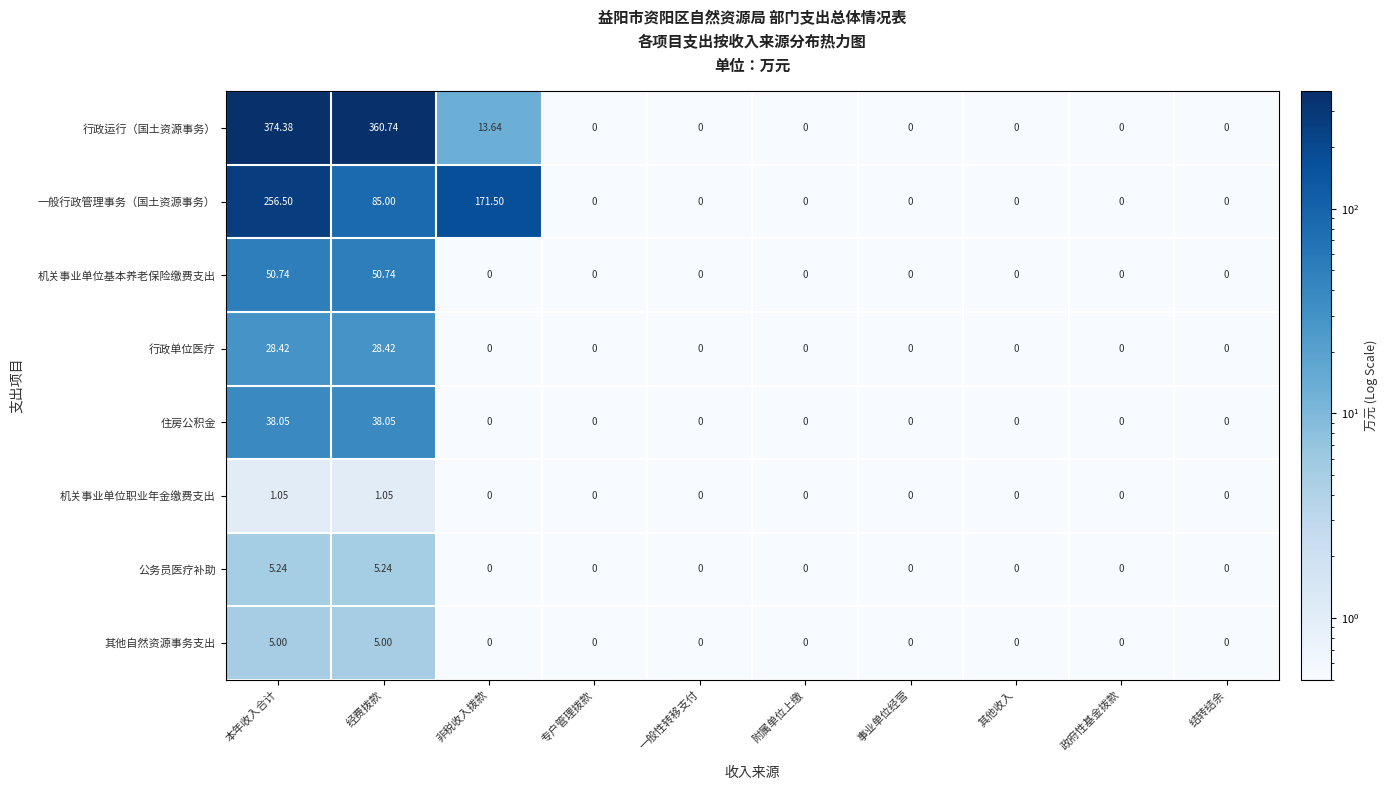

Which series has the widest spread of values?

行政运行（国土资源事务）